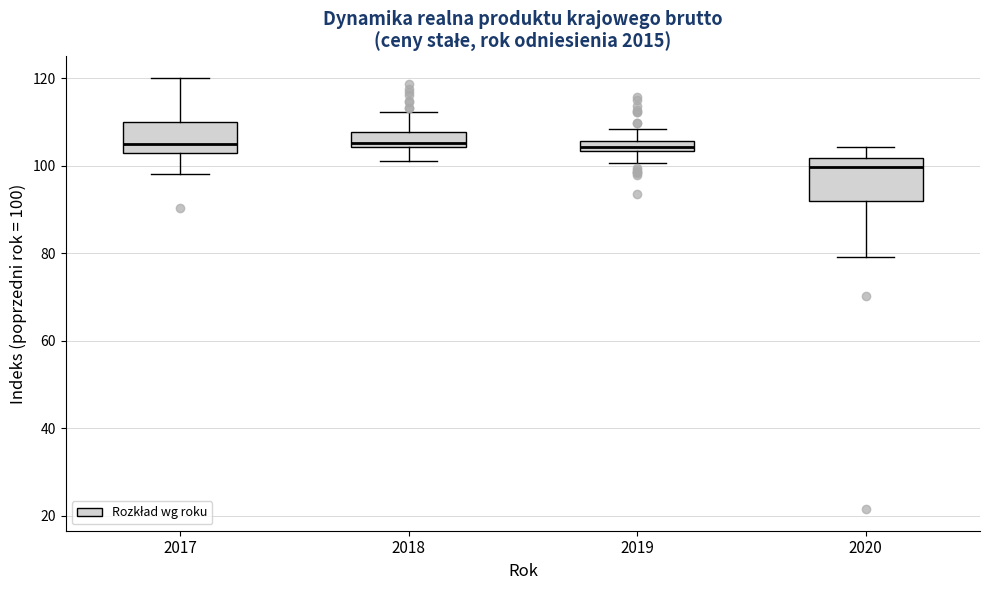

Where does the median line of the box at x = 2020 sit on the y-axis? The values are not printed on the chart, so give them approximately, as read against the axis.

100